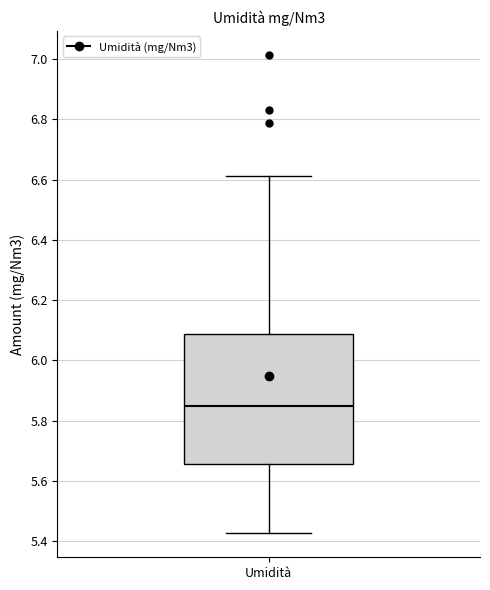

Where does the median line of the box for Umidità sit on the y-axis? The values are not printed on the chart, so give them approximately, as read against the axis.

5.84